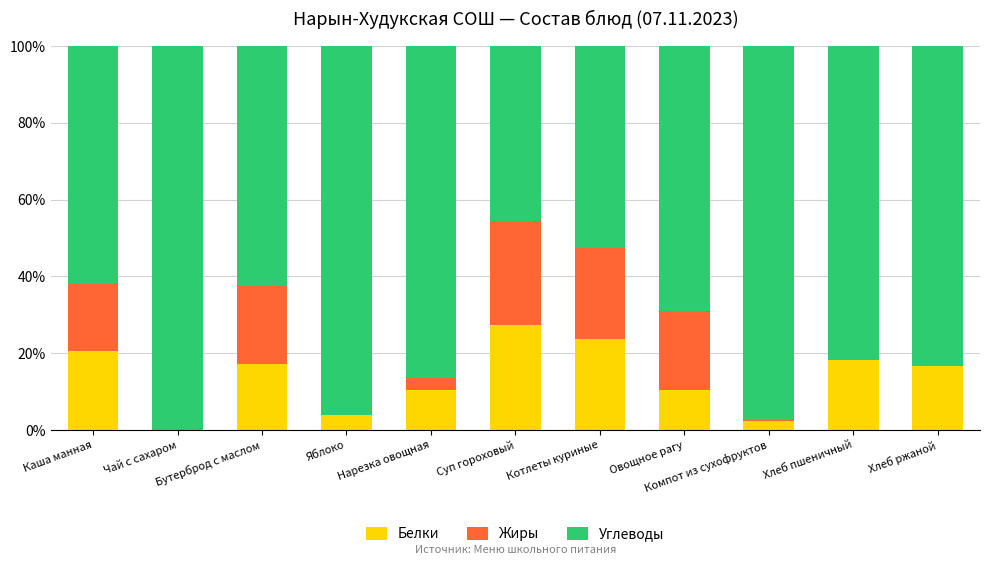

True or false: Белки has a value of 28.9 at Хлеб пшеничный.

False